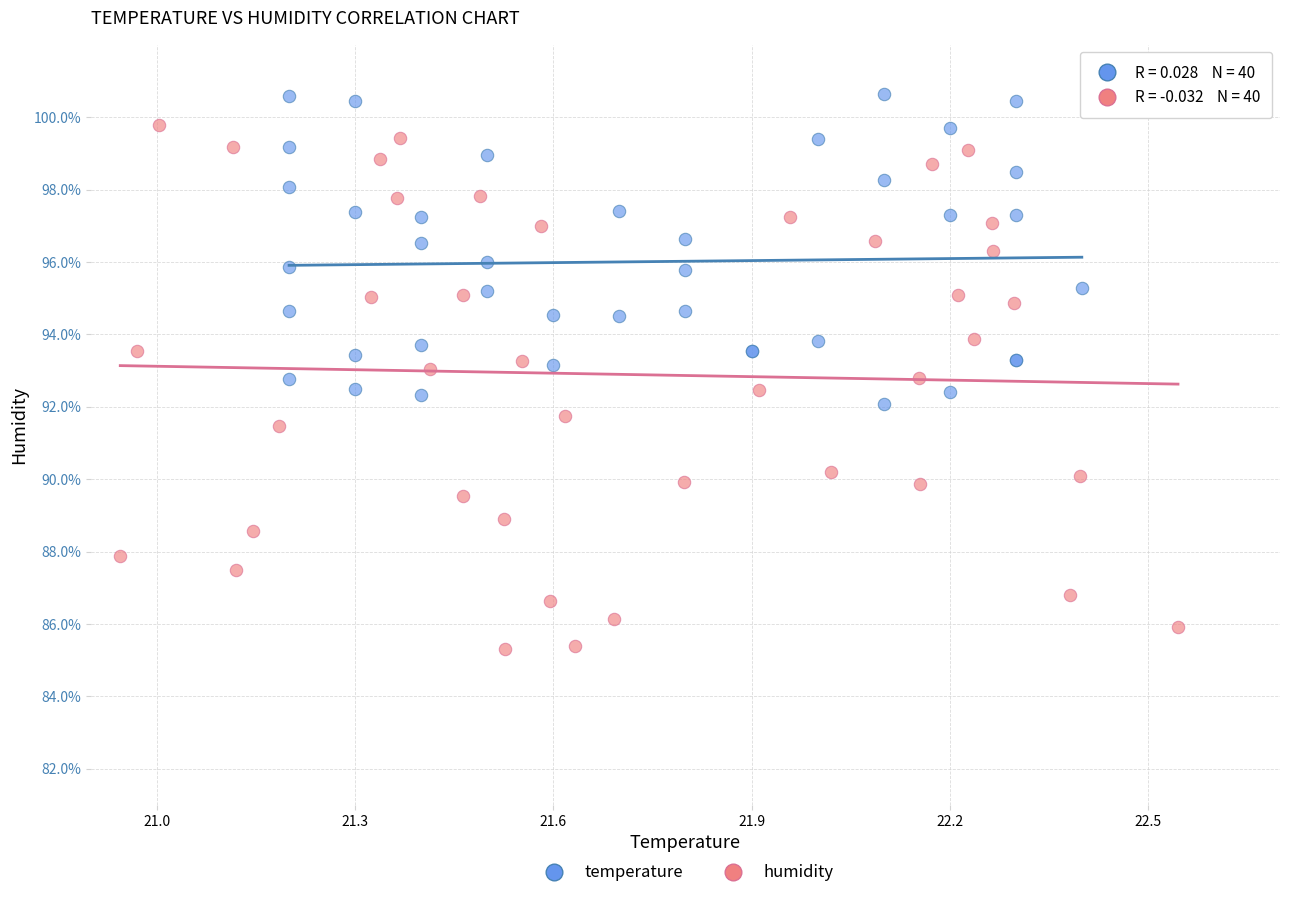

Which series reaches the minimum Y coordinate?

humidity